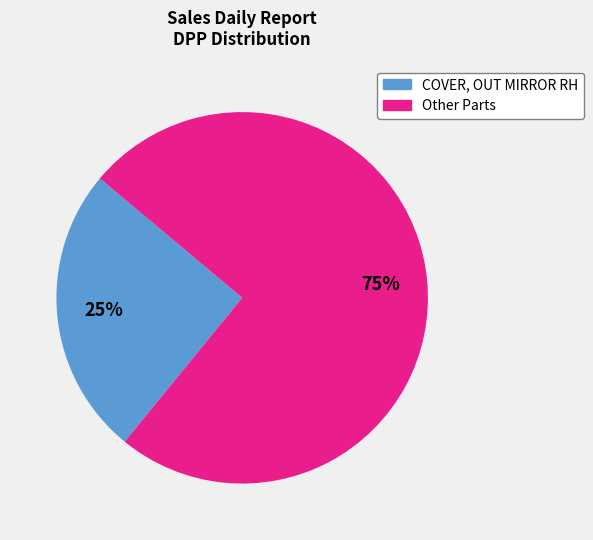

To the nearest percent, what is the average slice percentage?

50%